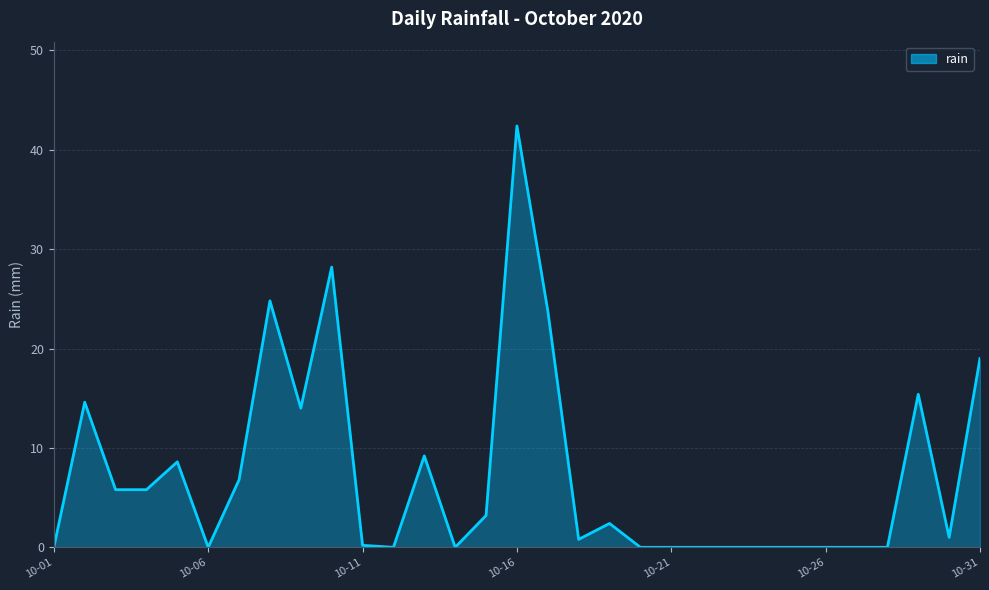

What is the greatest value displayed?

42.4